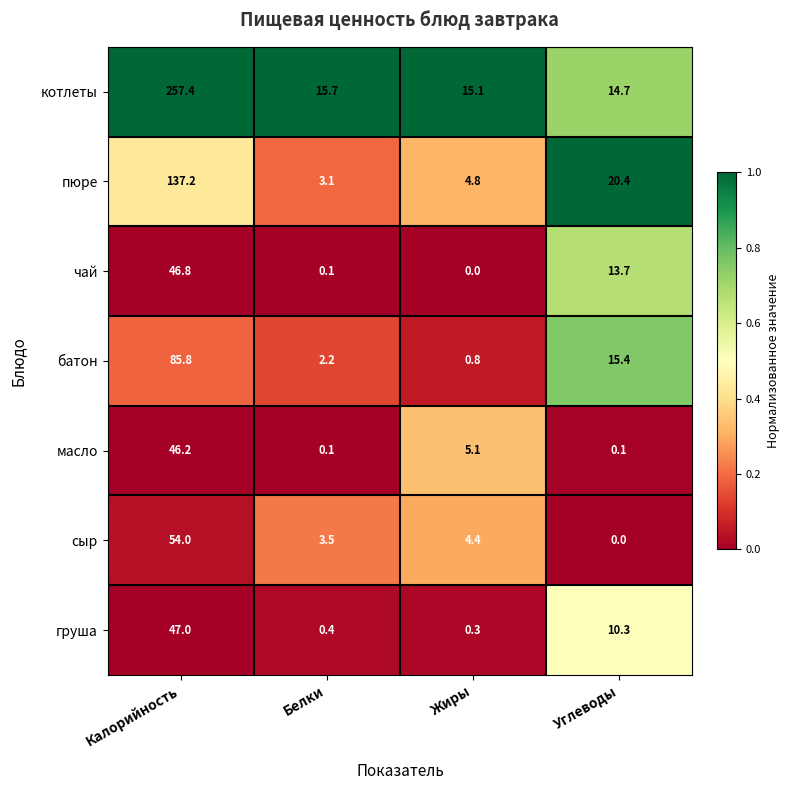

Between Белки and Жиры, which series saw the biggest shift?

масло